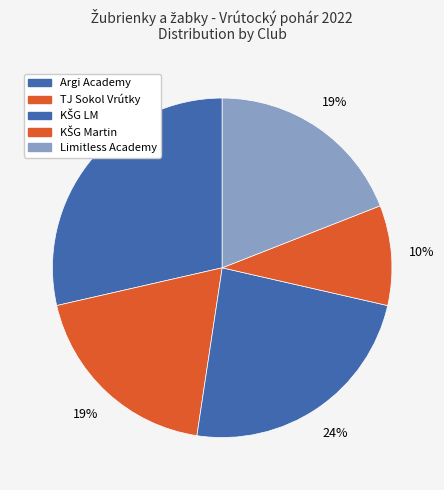

True or false: Argi Academy accounts for 17% of the total.

False